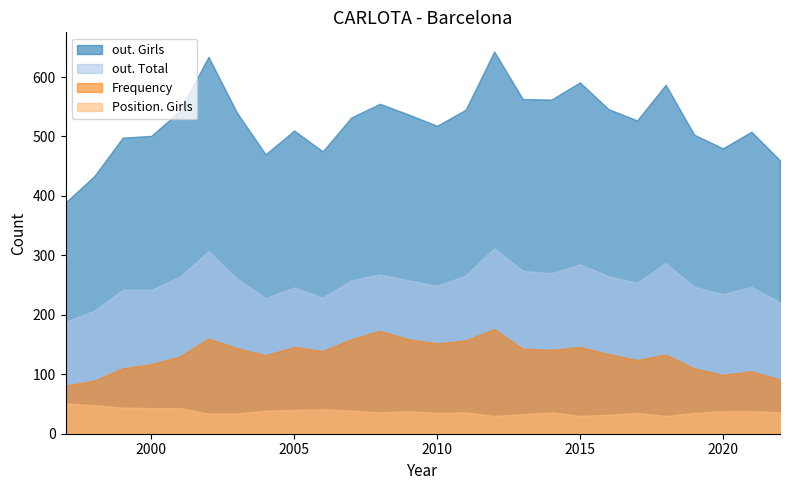

Reading left to right, transcribe all the data shown in this chart.

out. Girls: 389	433	498	501	543	634	540	470	510	475	532	555	537	518	545	643	563	562	591	546	527	587	503	480	508	460
out. Total: 188	207	242	242	264	307	261	228	246	229	258	268	258	249	266	312	274	270	285	265	254	287	247	235	247	221
Frequency: 81	89	110	117	130	160	144	132	146	139	159	173	159	152	157	176	143	141	146	134	124	133	110	99	105	91
Position. Girls: 51	48	44	43	43	34	34	39	40	41	39	36	38	35	36	30	33	36	30	32	35	30	35	38	38	36